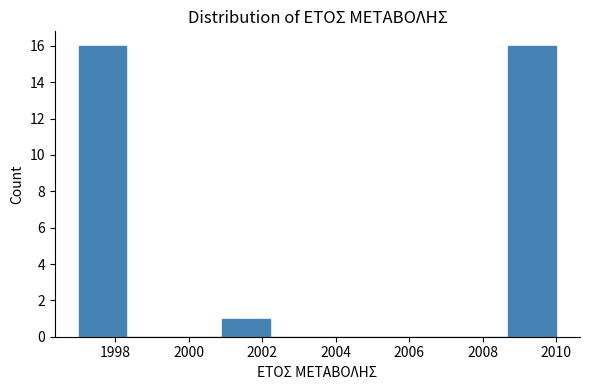

Reading left to right, transcribe this chart: for each bar, give the range it covers on the x-axis and its height. Neither the bar edges nor the heights are printed on the chart, so give them approximately, as read against the axes.

1997.0 to 1998.3: 16
1998.3 to 1999.6: 0
1999.6 to 2000.9: 0
2000.9 to 2002.2: 1
2002.2 to 2003.5: 0
2003.5 to 2004.8: 0
2004.8 to 2006.1: 0
2006.1 to 2007.4: 0
2007.4 to 2008.7: 0
2008.7 to 2010.0: 16